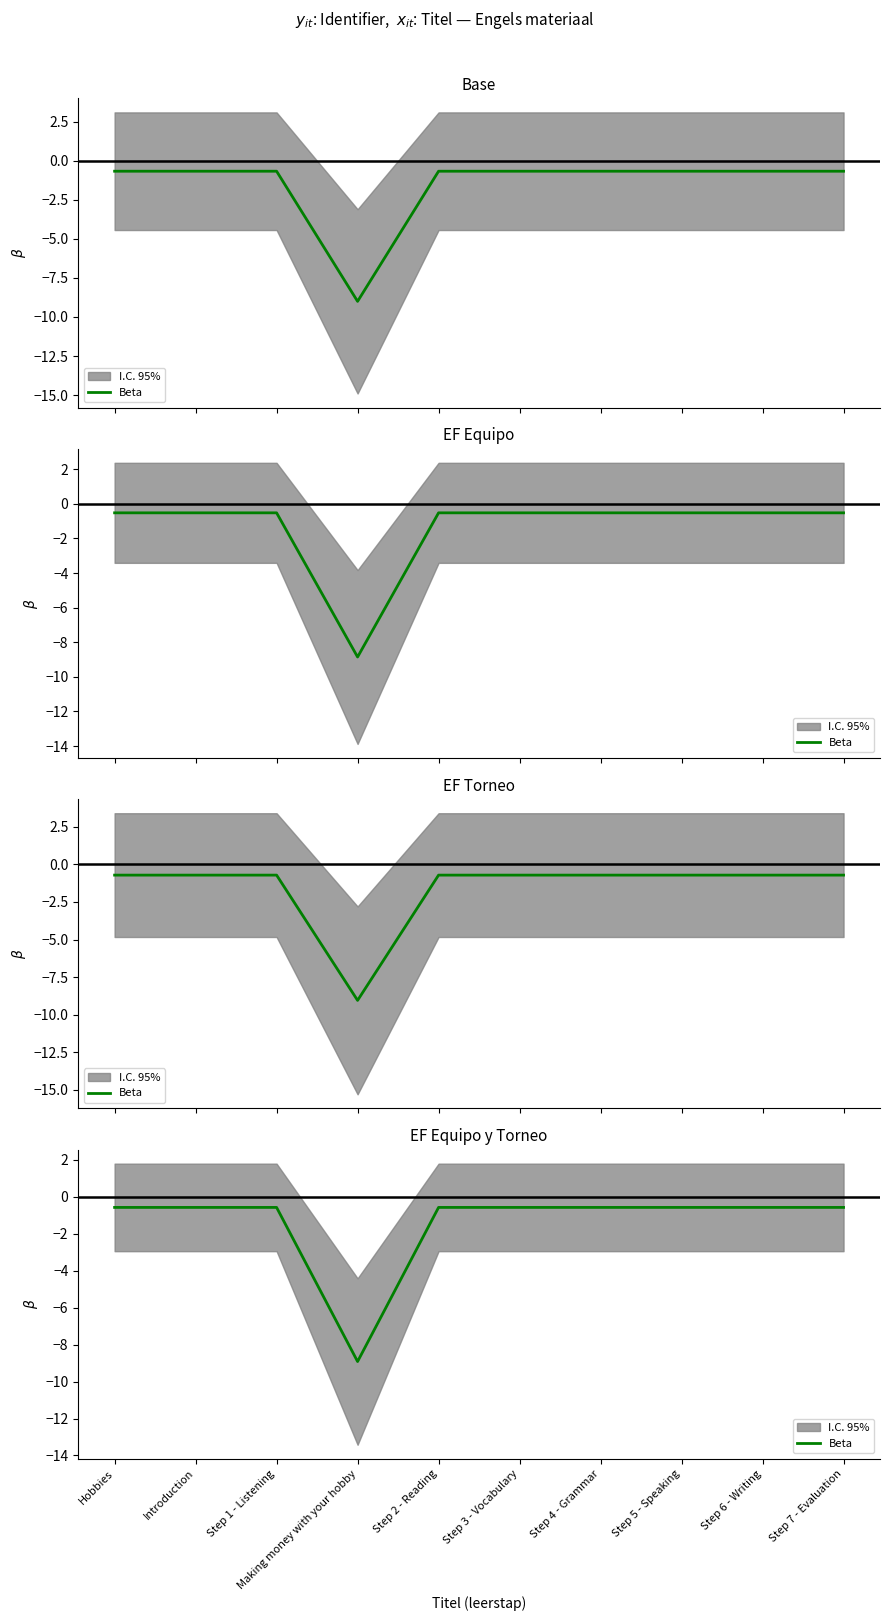

What is the greatest value displayed?

-0.6